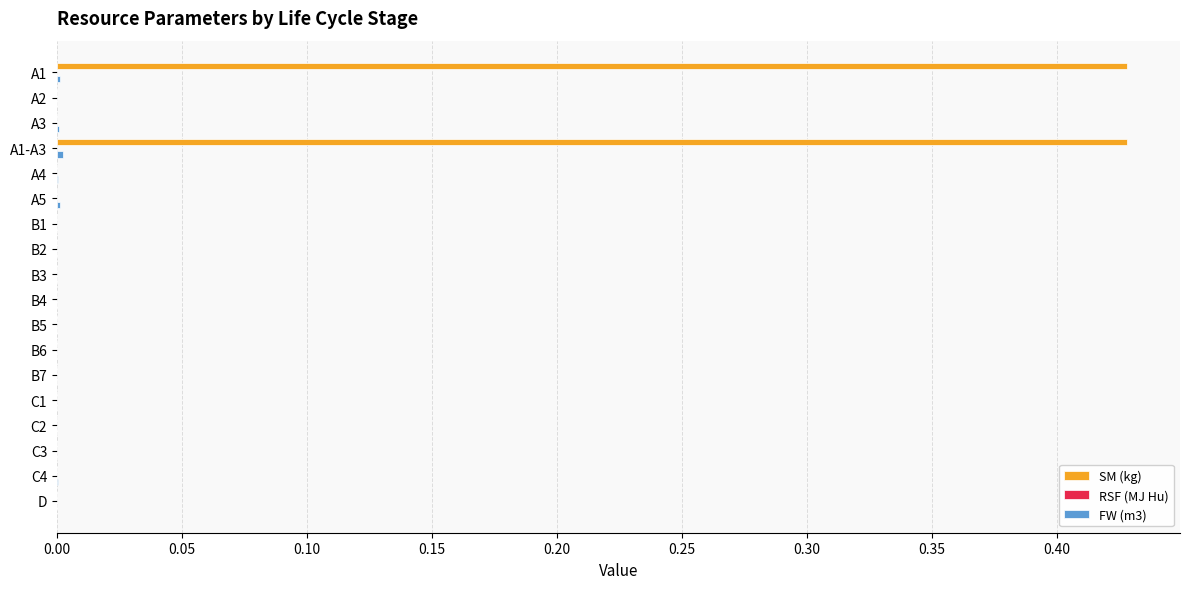

True or false: SM (kg) has a value of 0.3 at C3.

False